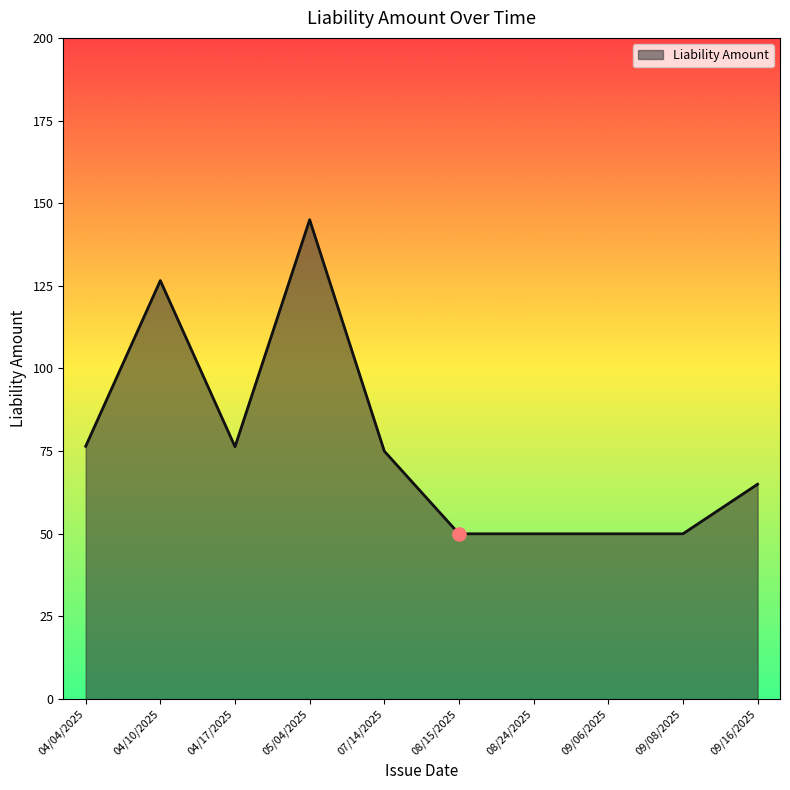

Which has a higher value, 05/04/2025 or 04/04/2025?

05/04/2025